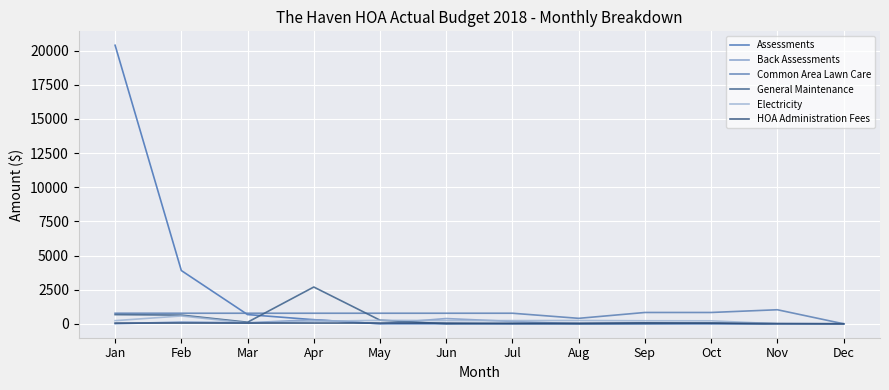

How many lines are shown in the chart?

6